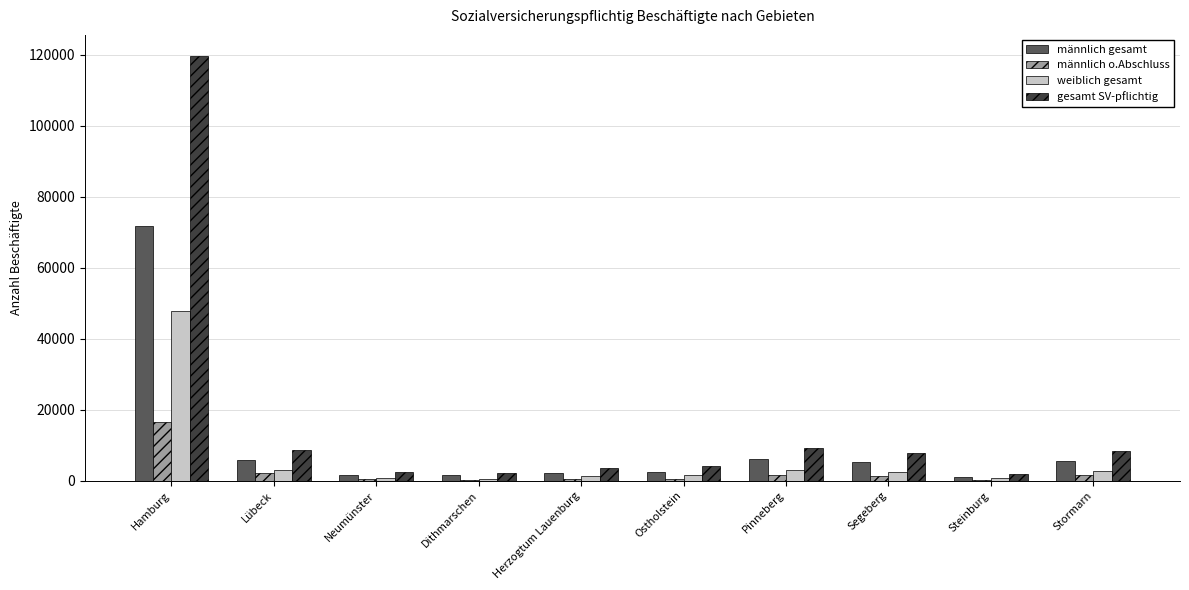

What is the sum of all männlich gesamt values?

103716